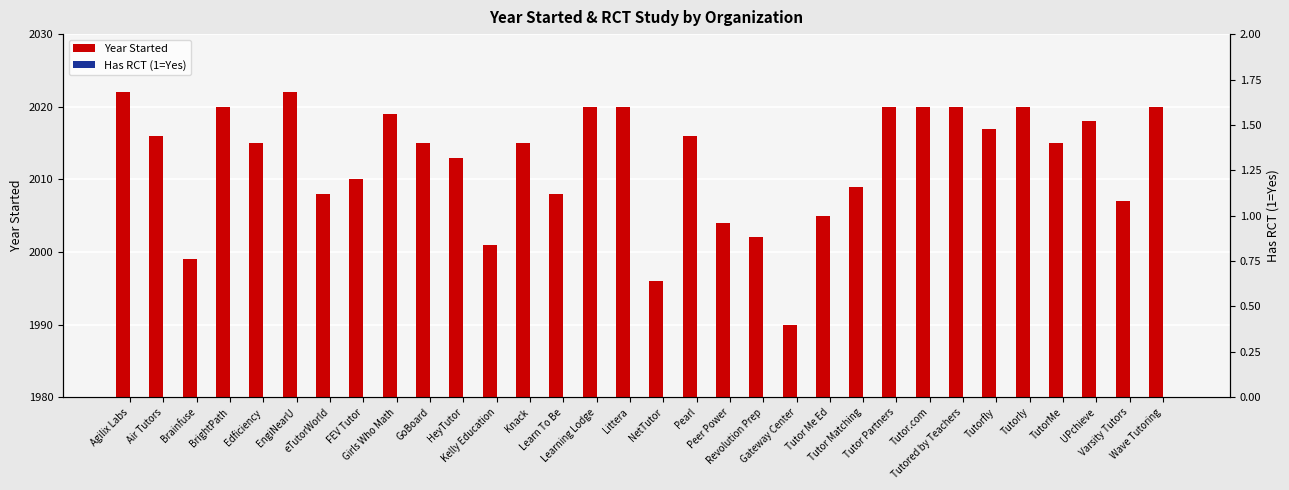

Is it true that Has RCT (1=Yes) equals 0 at Learn To Be?

False